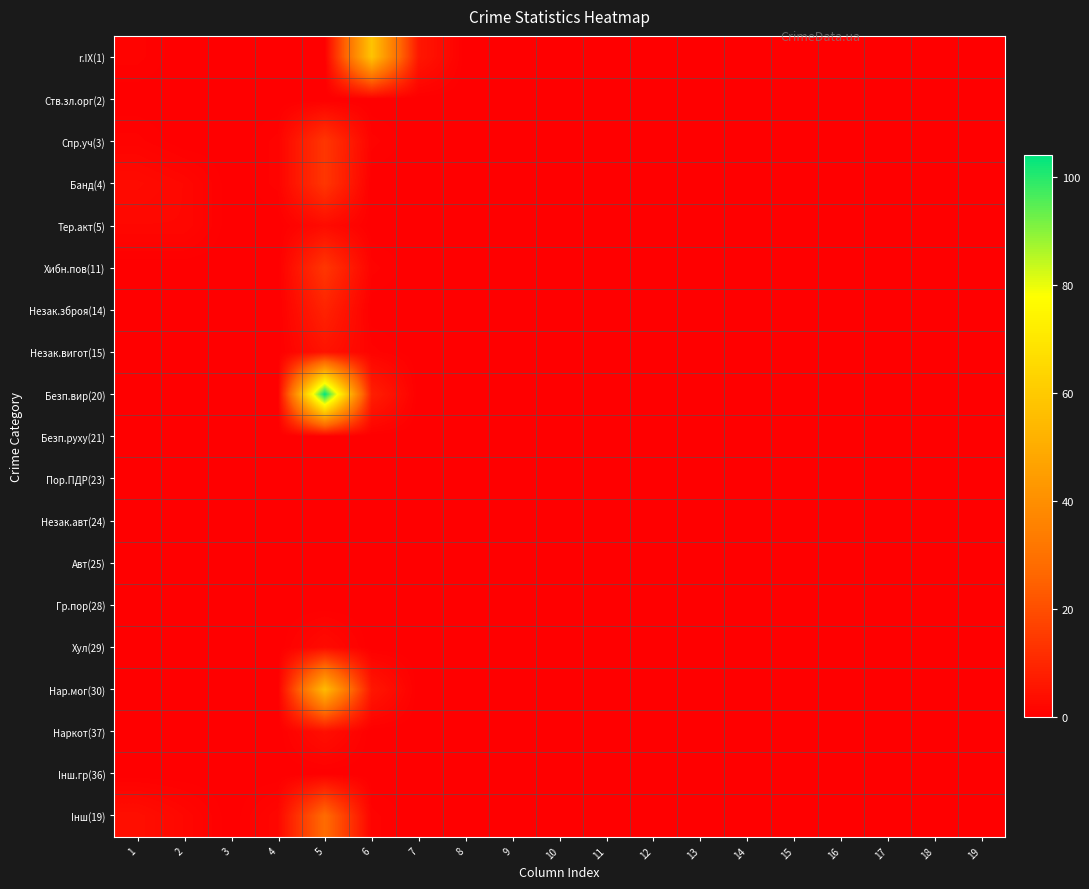

At which category is the sum across all series the highest?

5